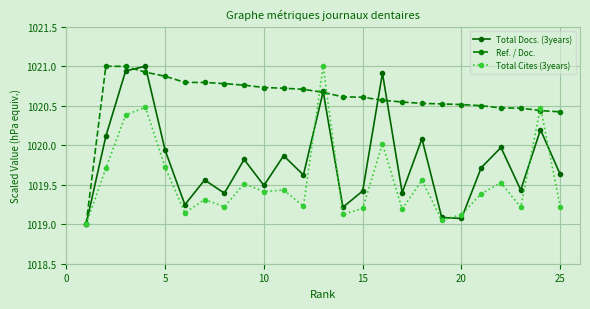

True or false: Total Docs. (3years) has more than 0 interior local peaks.

True